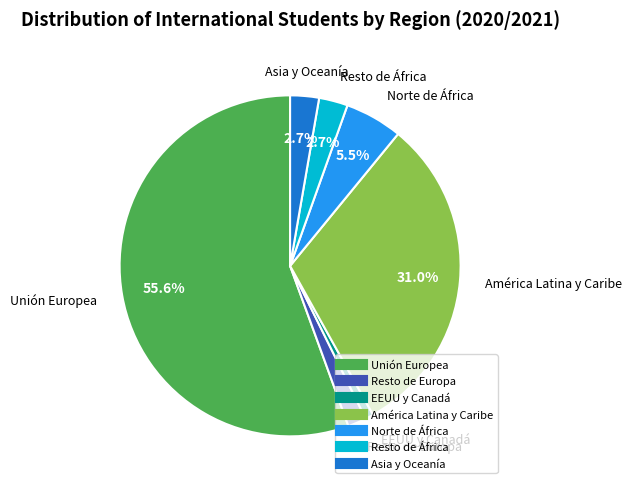

Which category accounts for the majority?

Unión Europea